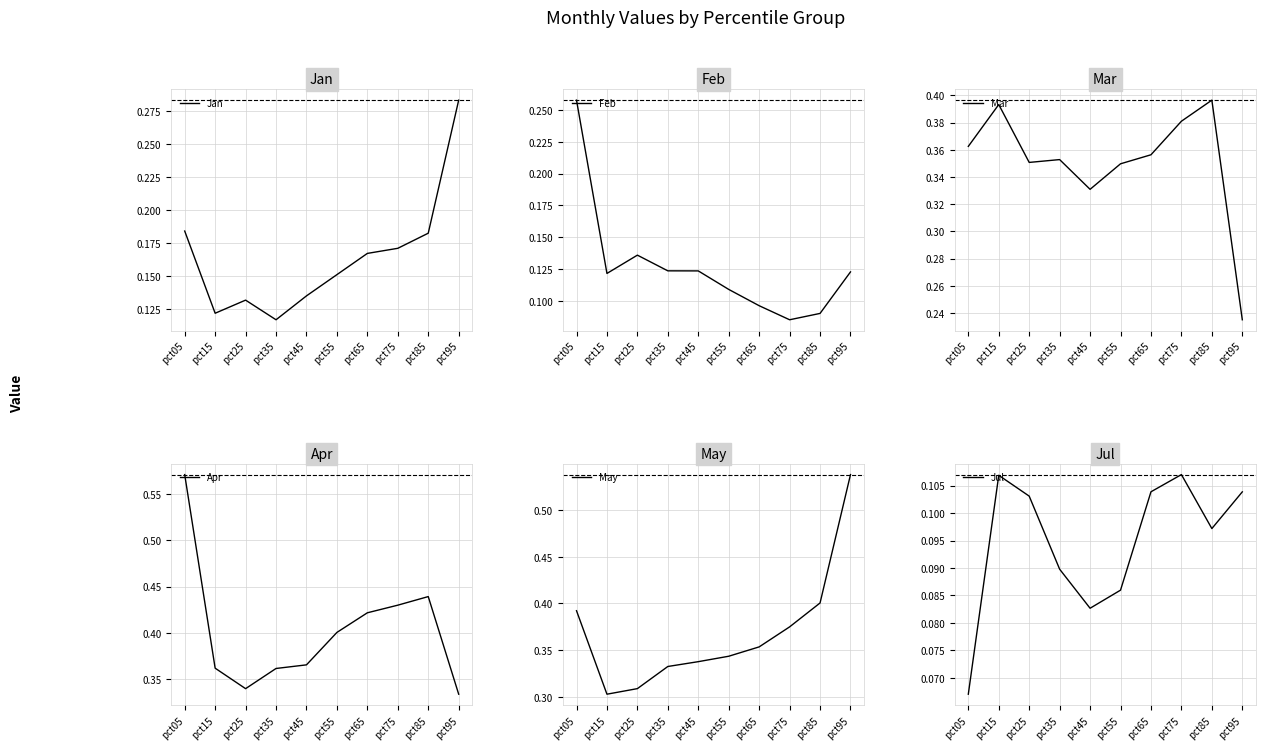

What is the minimum value for Mar?

0.2